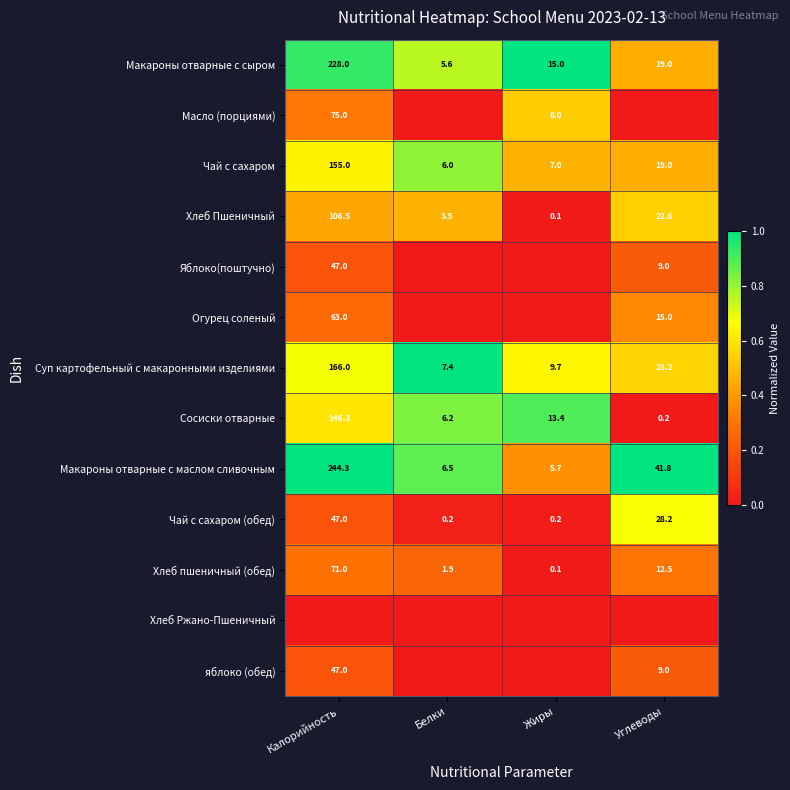

At which category does the chart reach its minimum across all series?

Белки